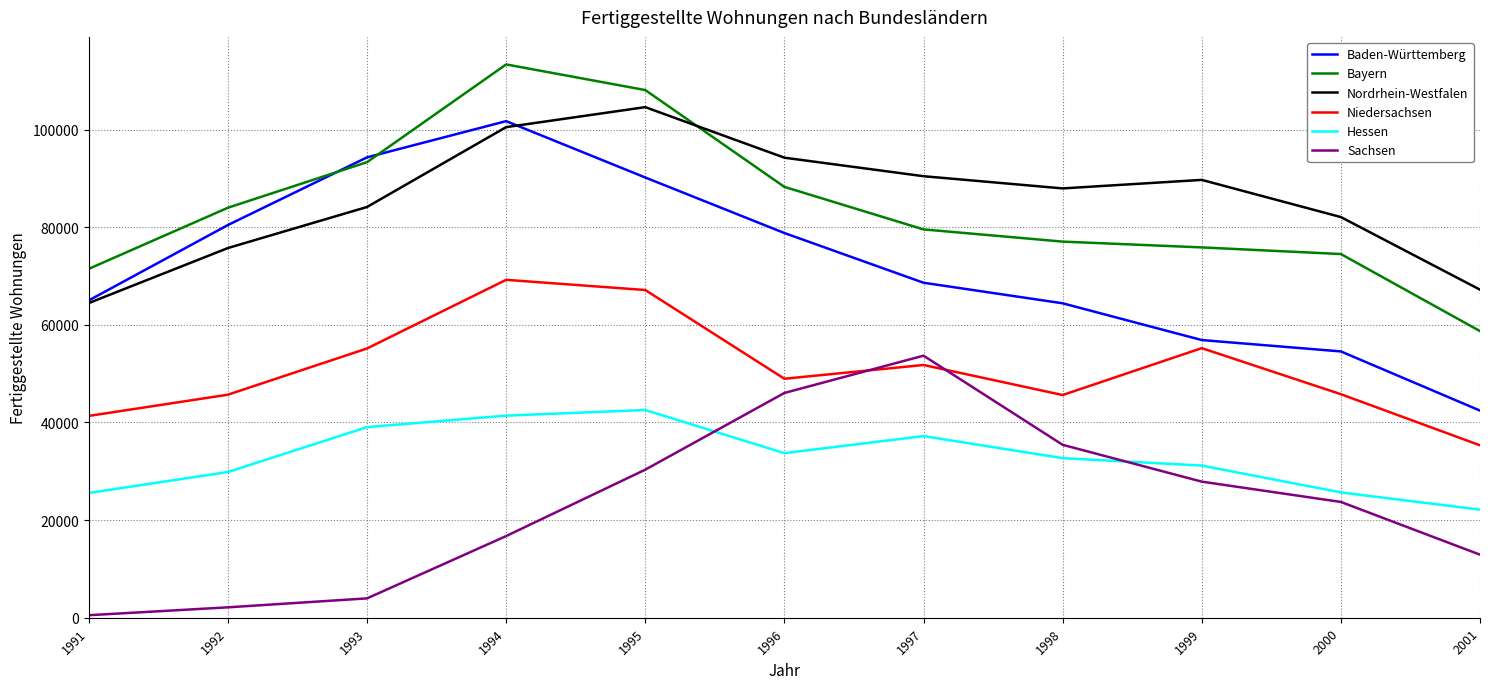

What is the difference between the Baden-Württemberg values at 1991 and 2000?

10446